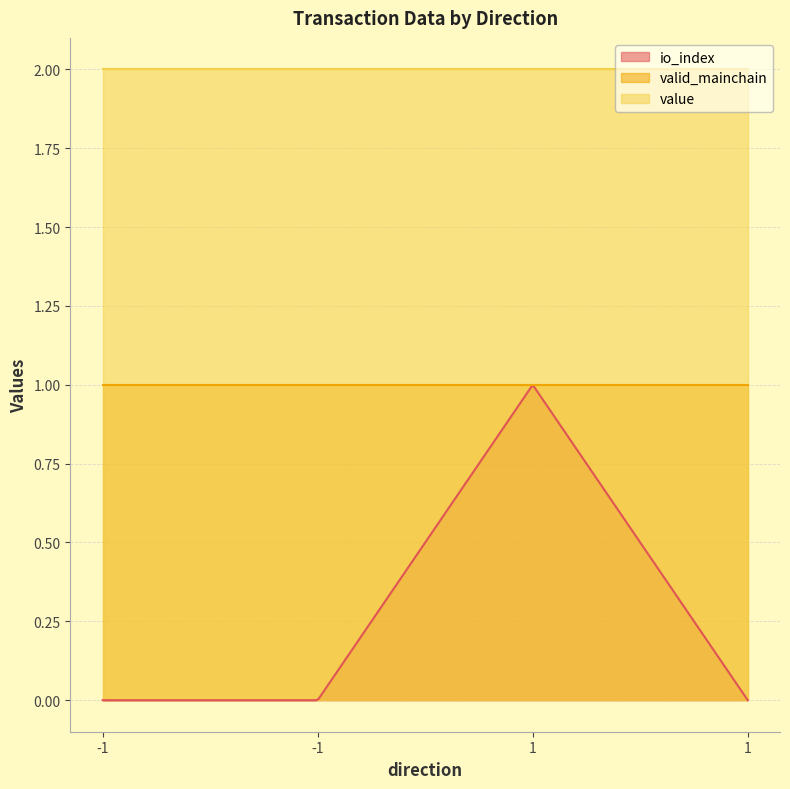

Reading right to left, transcribe all the data shown in this chart.

io_index: 0.0	1.0	0.0	0.0
valid_mainchain: 1.0	1.0	1.0	1.0
value: 2.0	2.0	2.0	2.0